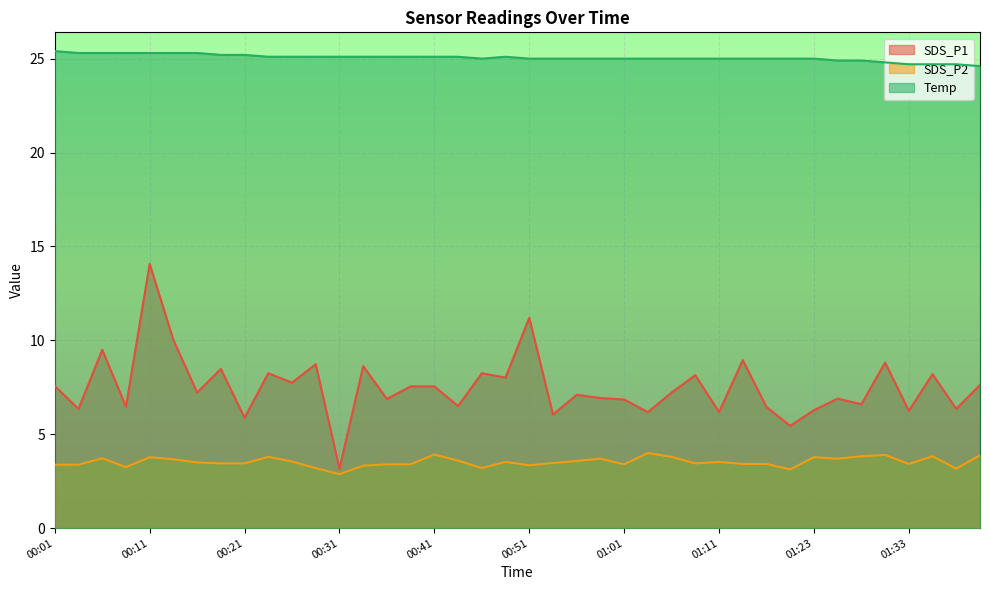

Which series has the widest spread of values?

SDS_P1